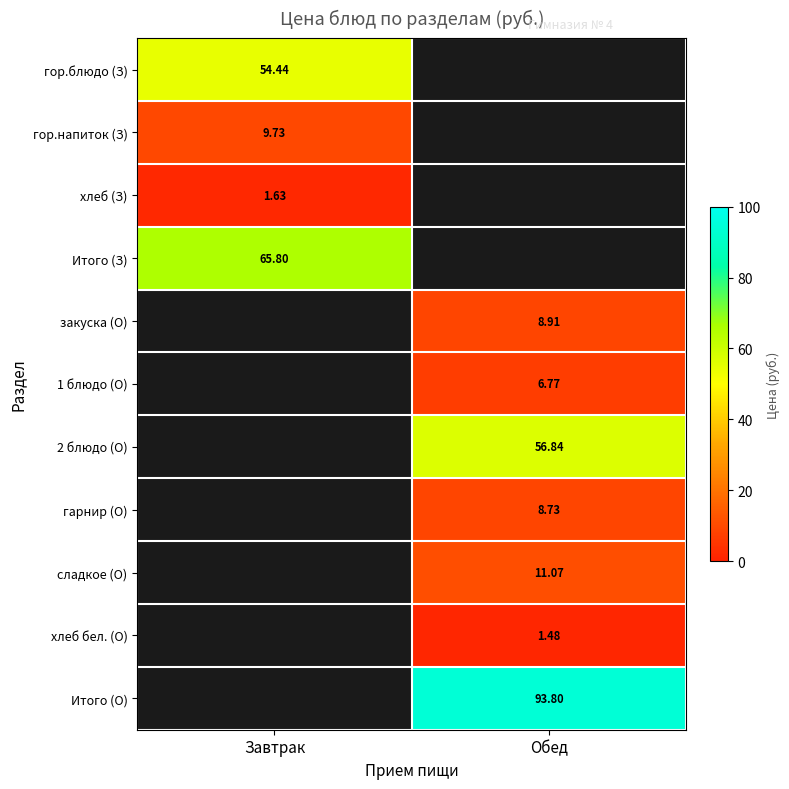

What is the sum of all Итого (З) values?

65.8